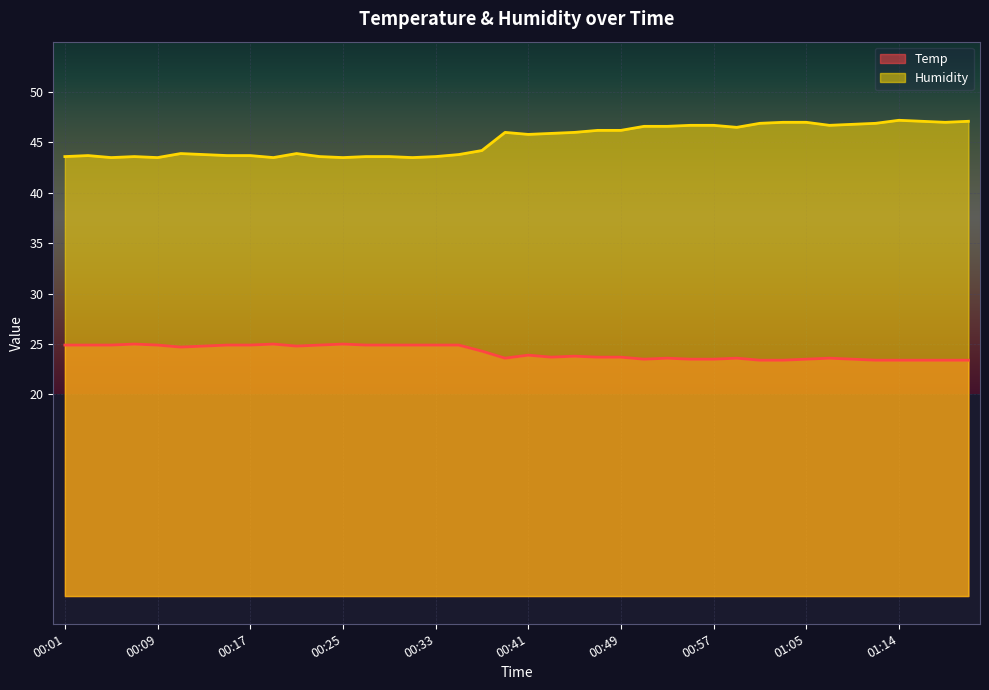

True or false: Temp and Humidity intersect in this chart.

False